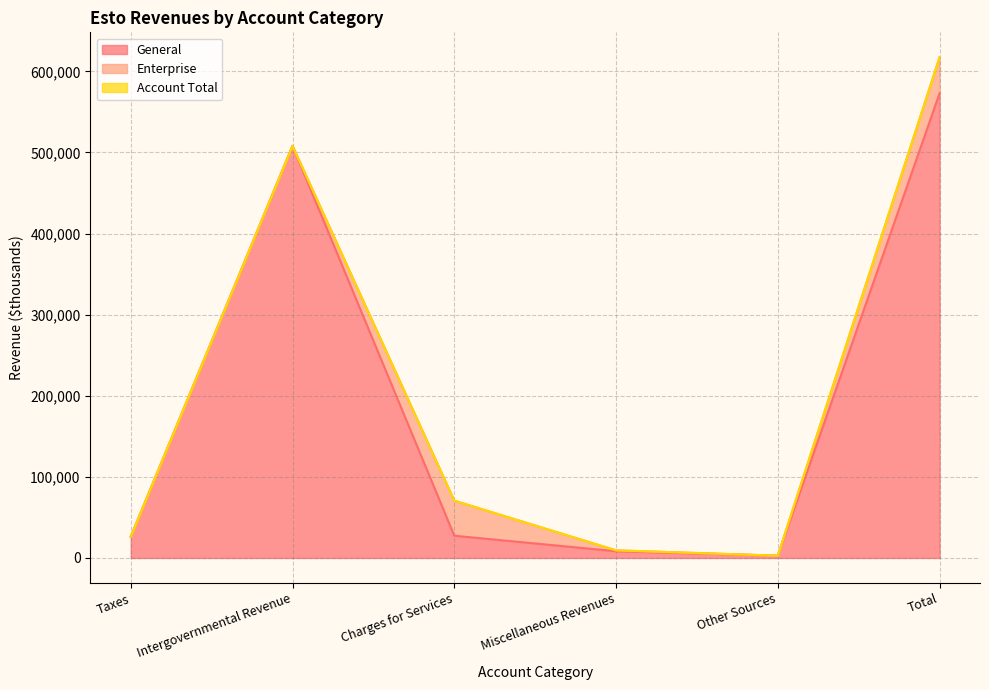

What value does the General series have at Taxes?

26232